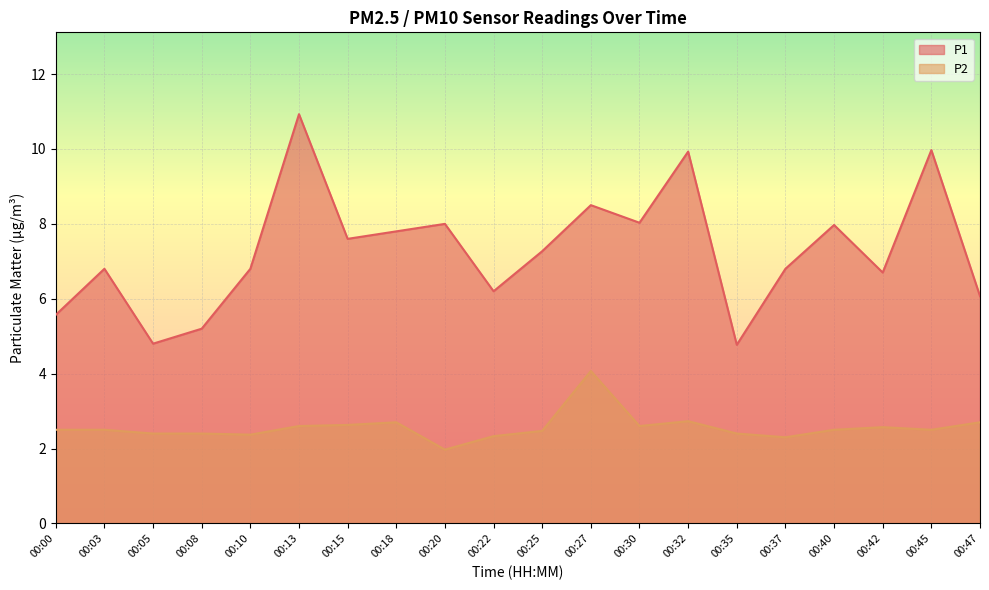

Does the chart display data point markers on the line(s)?

No